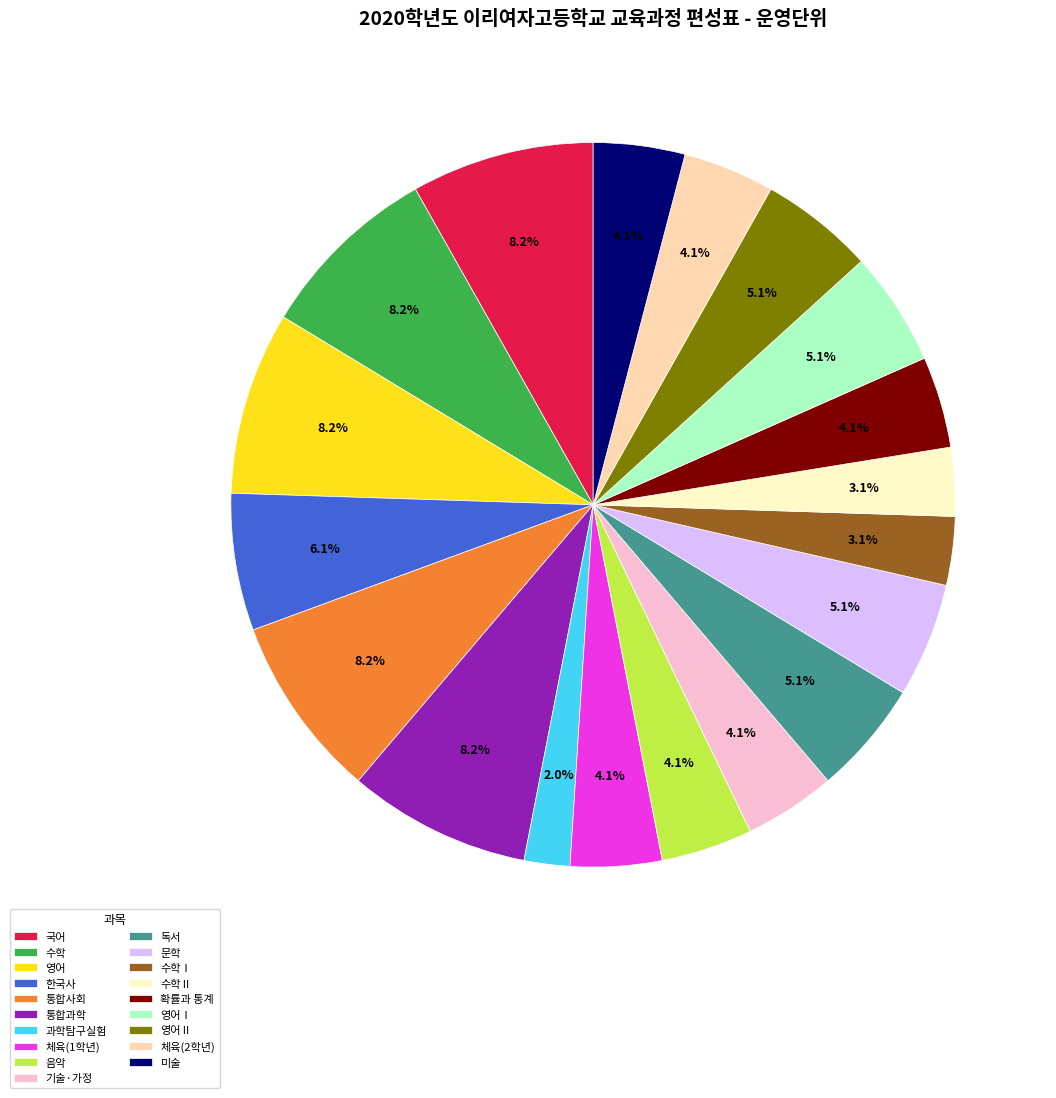

To the nearest percent, what is the average slice percentage?

5%